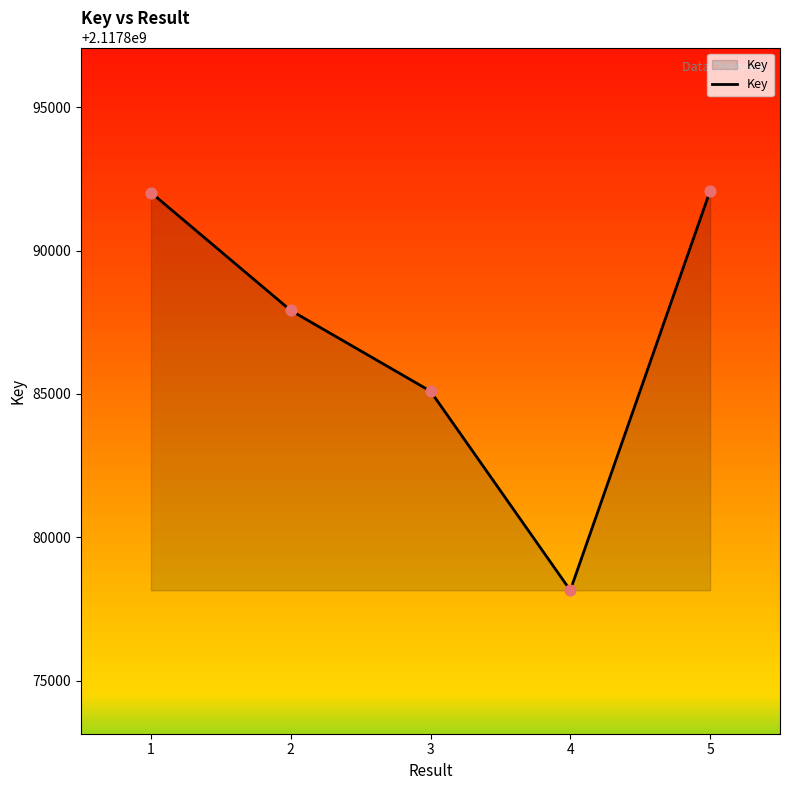

What is the ratio of the value at 5 to the value at 4?

1.0